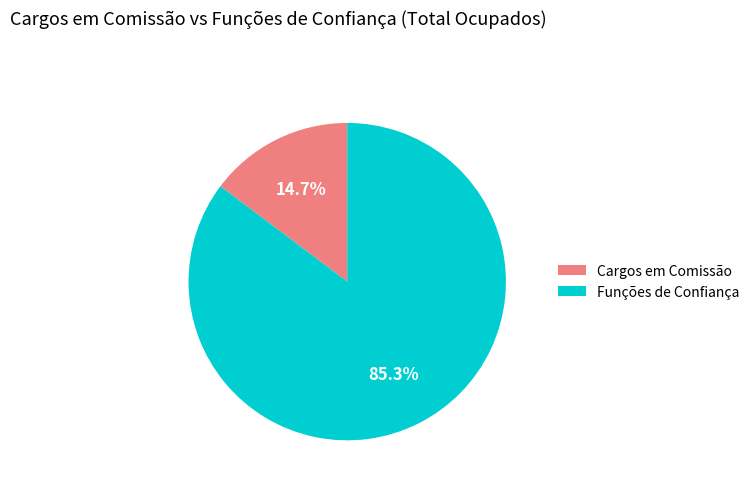

What portion of the pie excludes Cargos em Comissão?

85.3%